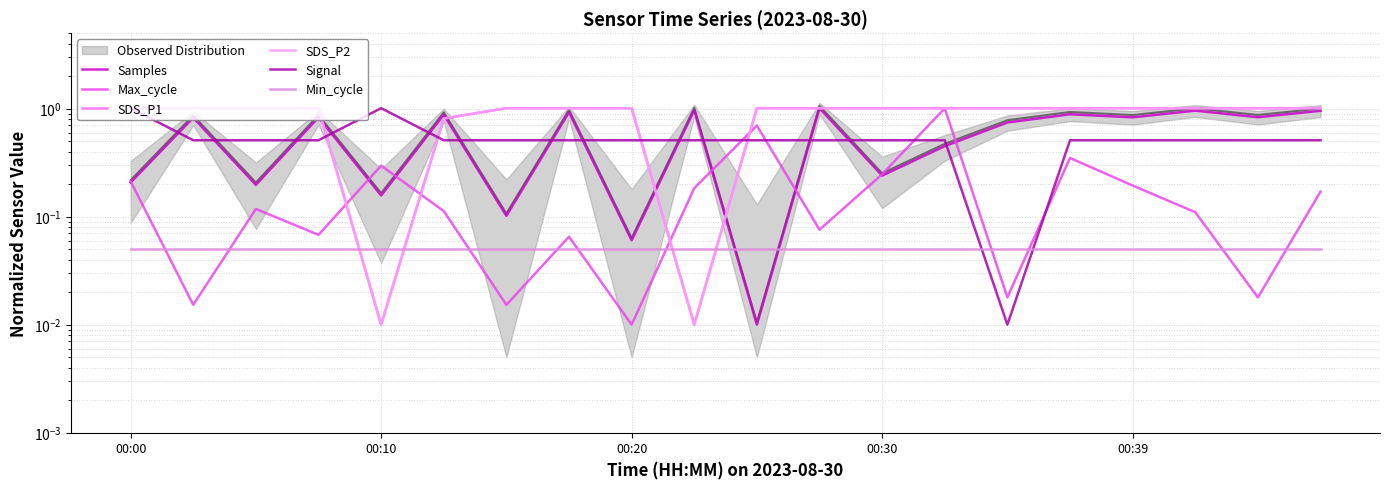

Read the Min_cycle value at 9.

0.1